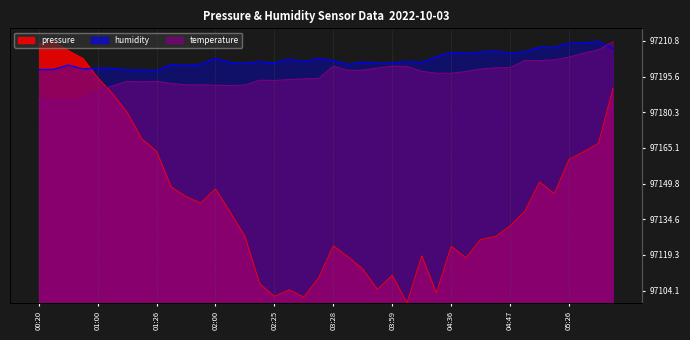

At which label does pressure first exceed 37?

00:20